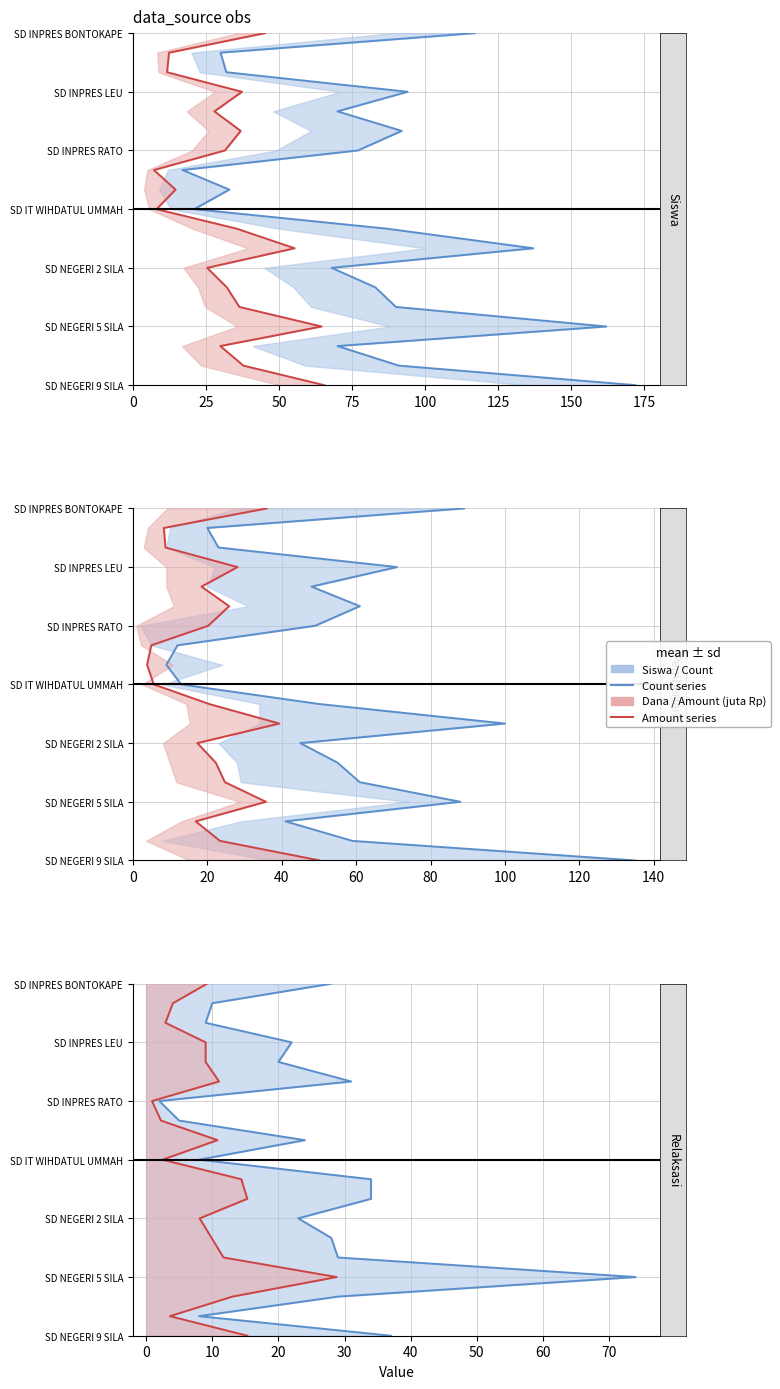

The value of Siswa / Count (1994-2004 style) at 9 is 9. True or false?

True